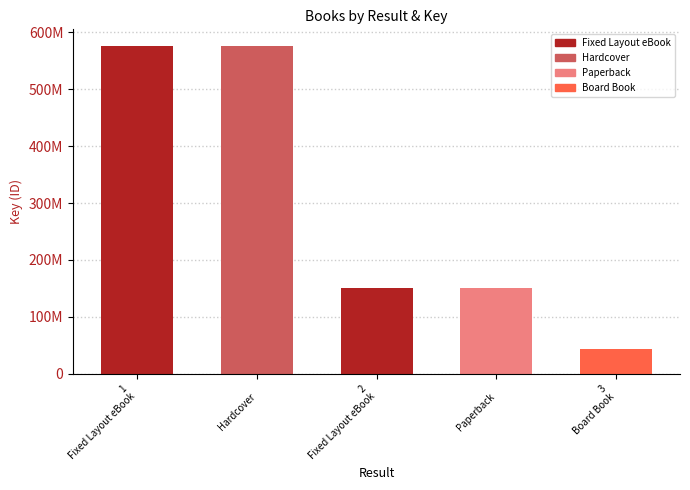

What value does the data have at 2
Fixed Layout eBook?

150936505